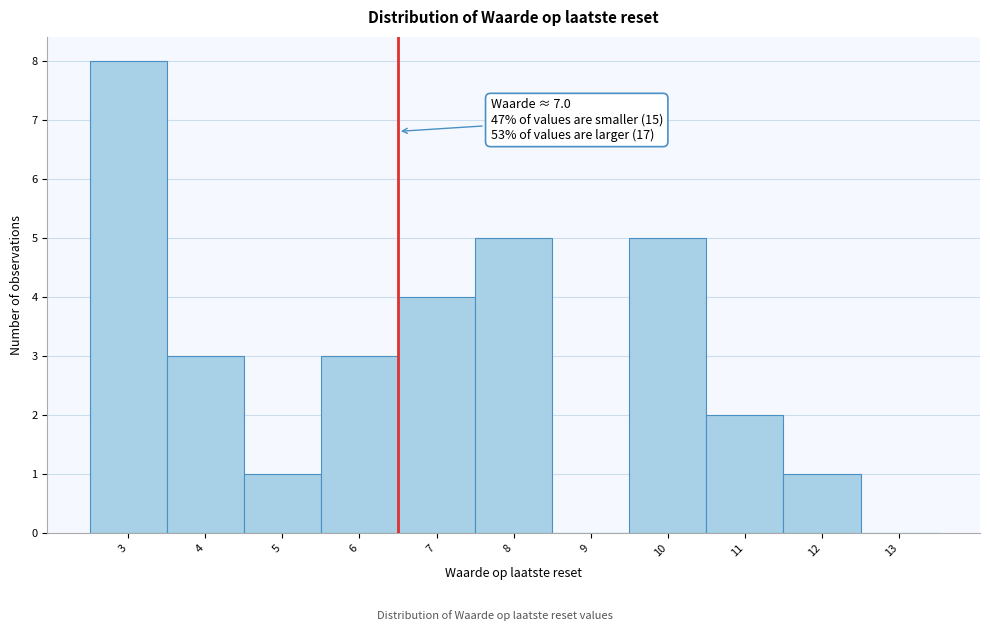

Reading right to left, what are all the values shown in this chart?

13=0	12=1	11=2	10=5	9=0	8=5	7=4	6=3	5=1	4=3	3=8